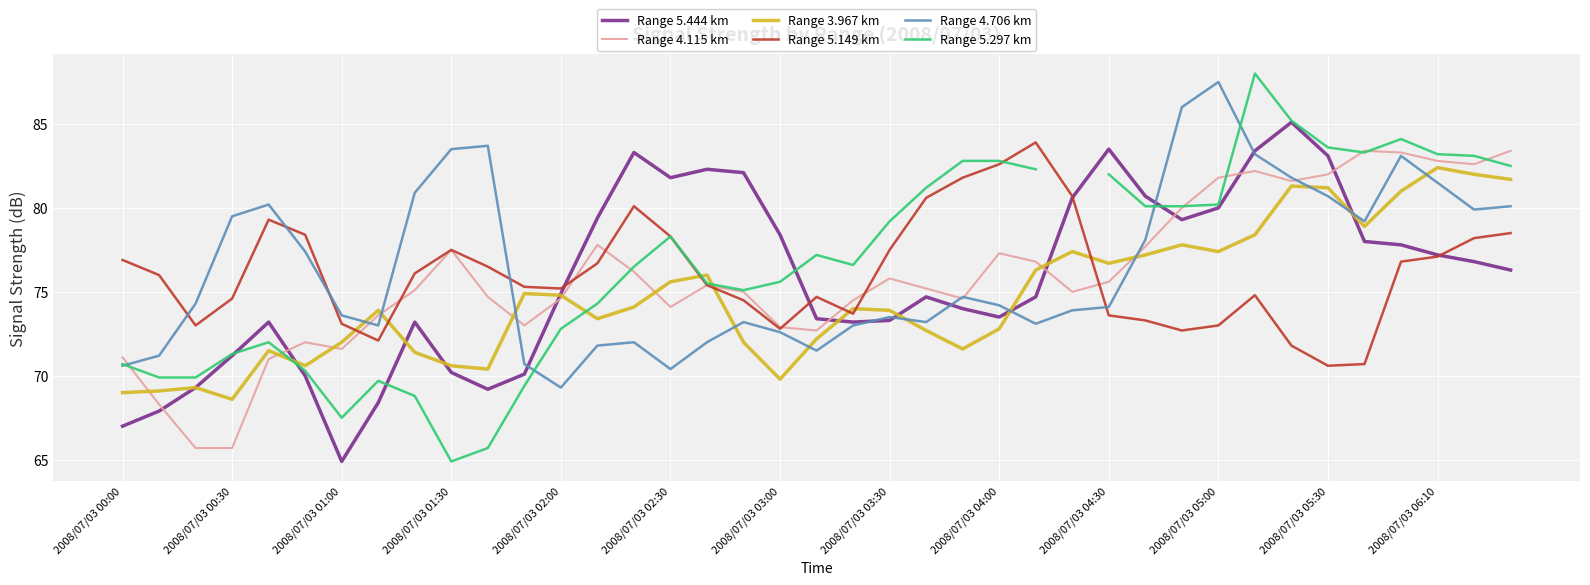

In Range 4.706 km, how many points are higher than both neighbors (excluding endpoints)?

8